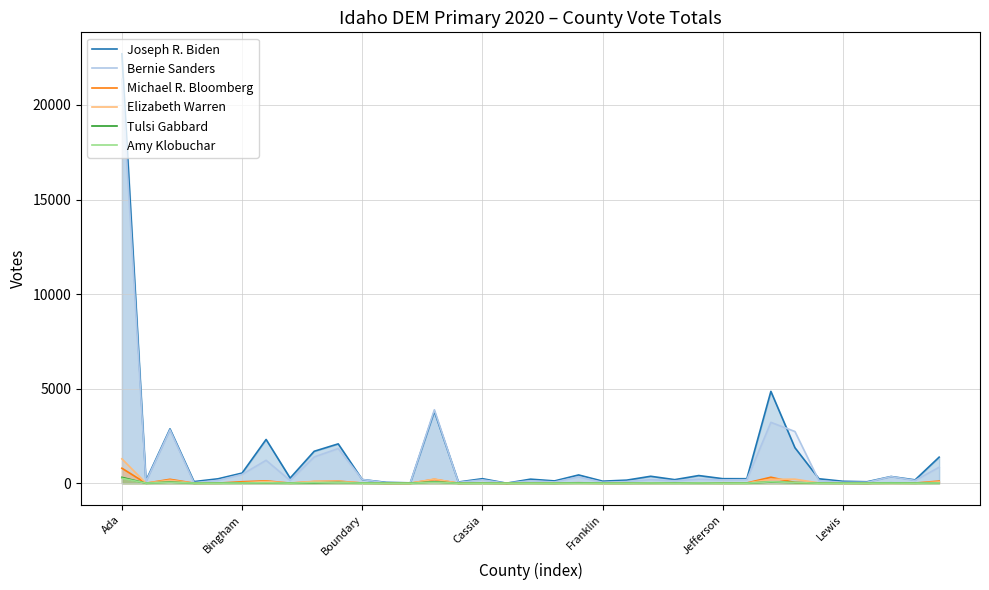

What is the average value of the Tulsi Gabbard series?

23